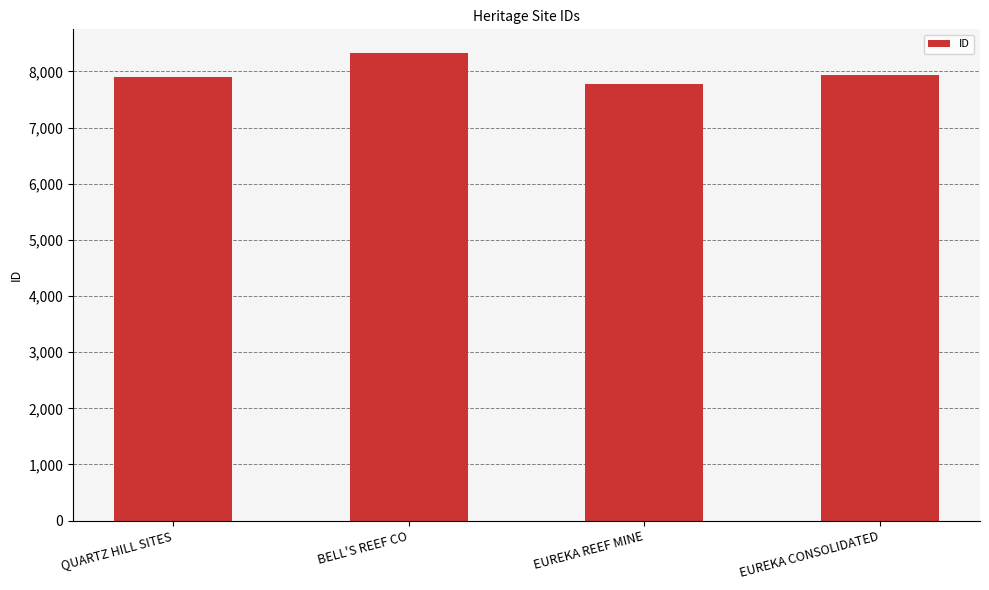

What is the change in value from QUARTZ HILL SITES to BELL'S REEF CO?

+424